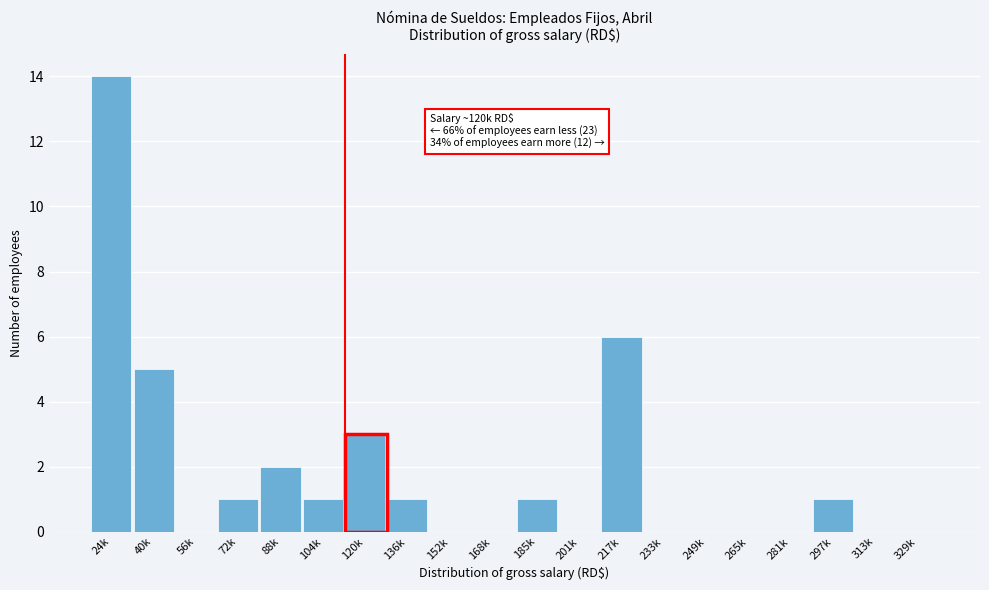

Reading left to right, extract all data points from this chart.

24k=14	40k=5	56k=0	72k=1	88k=2	104k=1	120k=3	136k=1	152k=0	168k=0	185k=1	201k=0	217k=6	233k=0	249k=0	265k=0	281k=0	297k=1	313k=0	329k=0